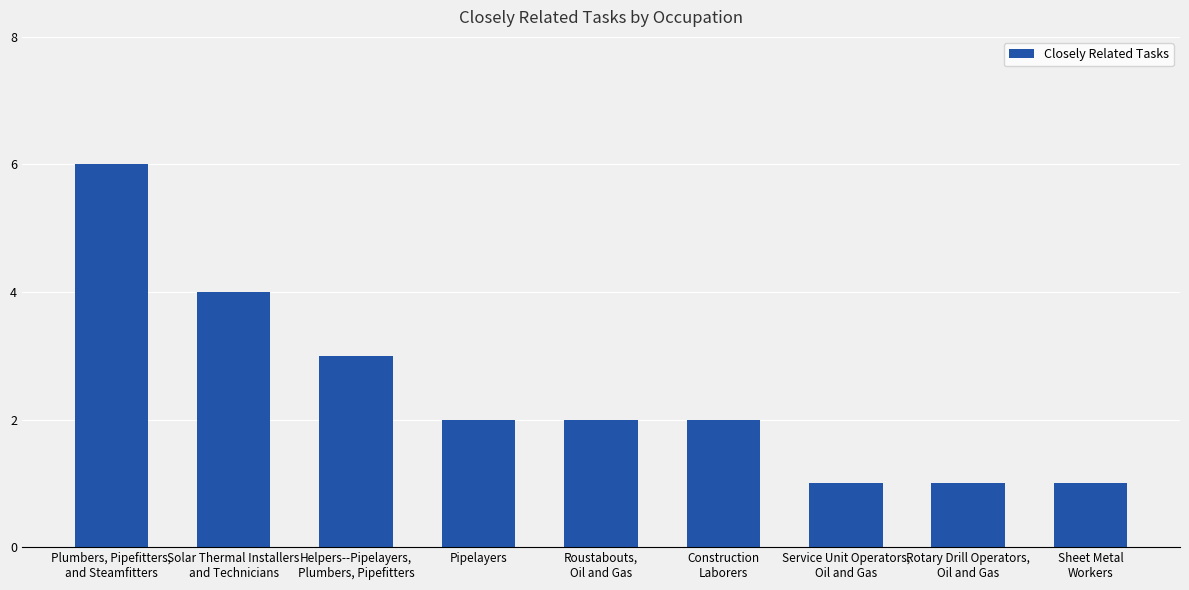

At which label is the value closest to 3?

Helpers--Pipelayers,
Plumbers, Pipefitters